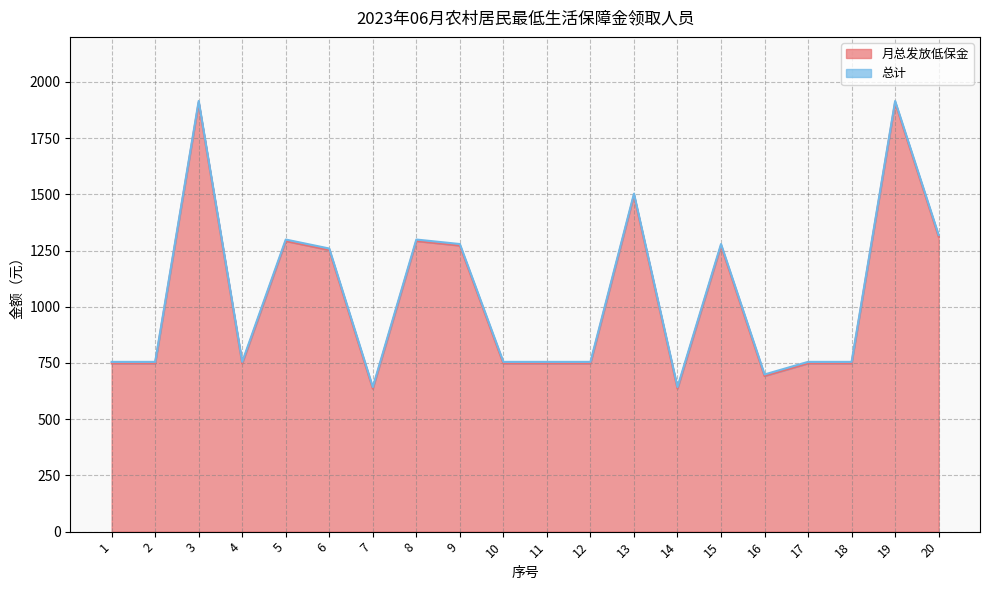

How many lines are shown in the chart?

2